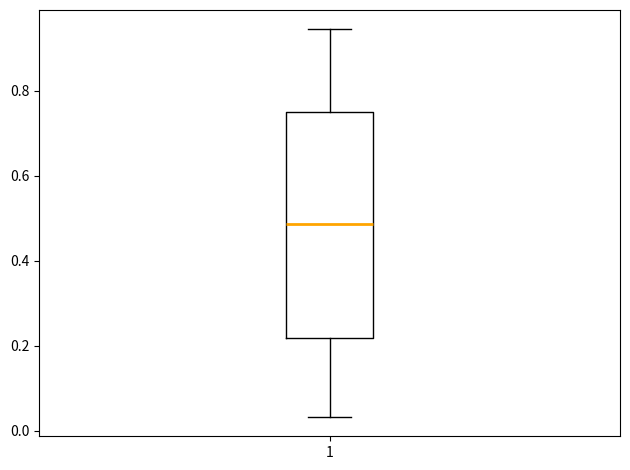

Where does the lower whisker of the box at x = 1 end on the y-axis? The values are not printed on the chart, so give them approximately, as read against the axis.

0.04